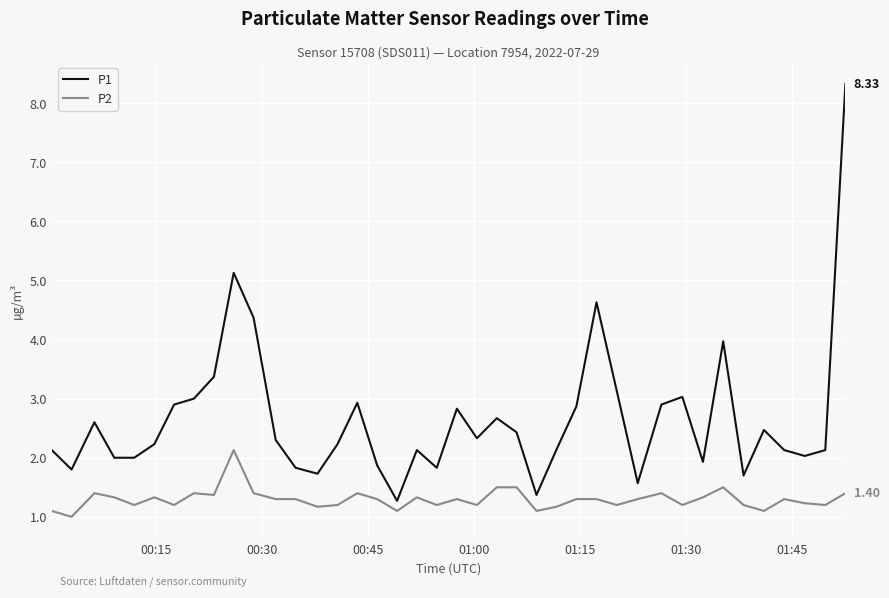

What is the lowest value of the P2 series?

1.0